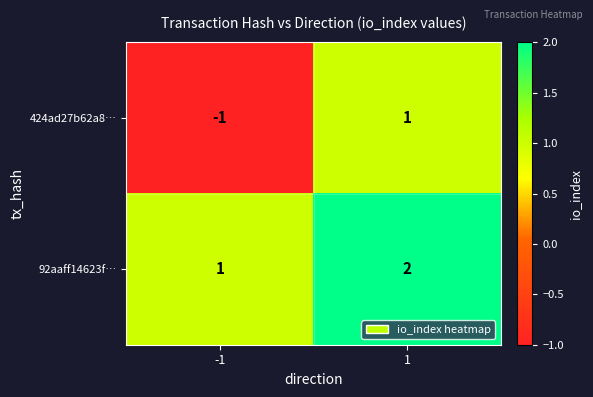

Which series has the largest total across all categories?

92aaff14623f…